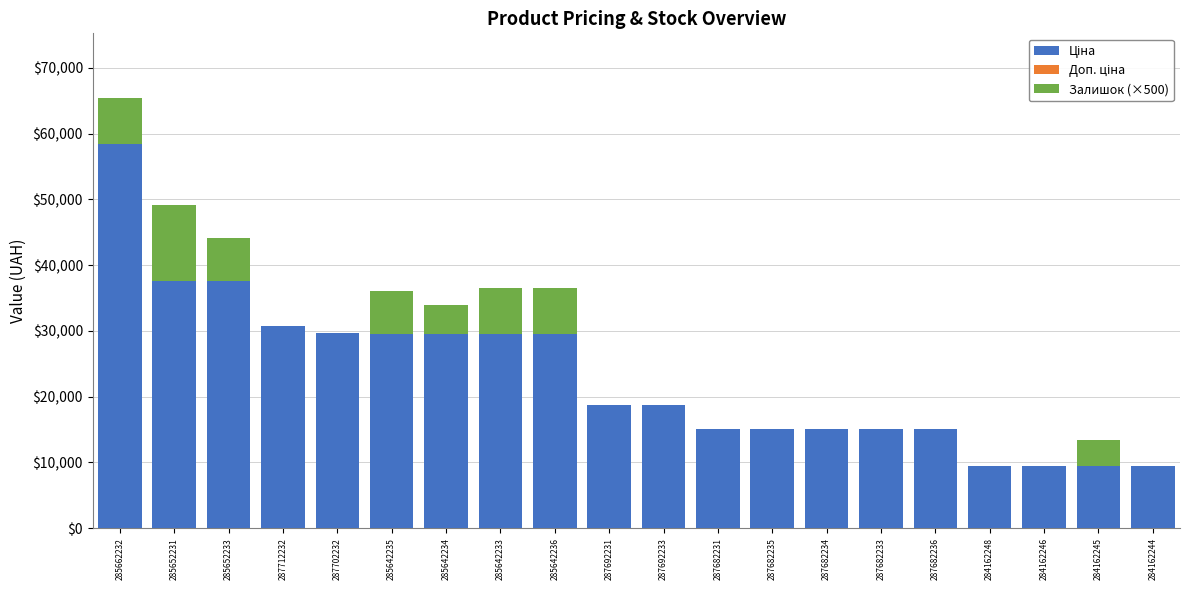

What is the total value across all series at 285662232?

65426.5